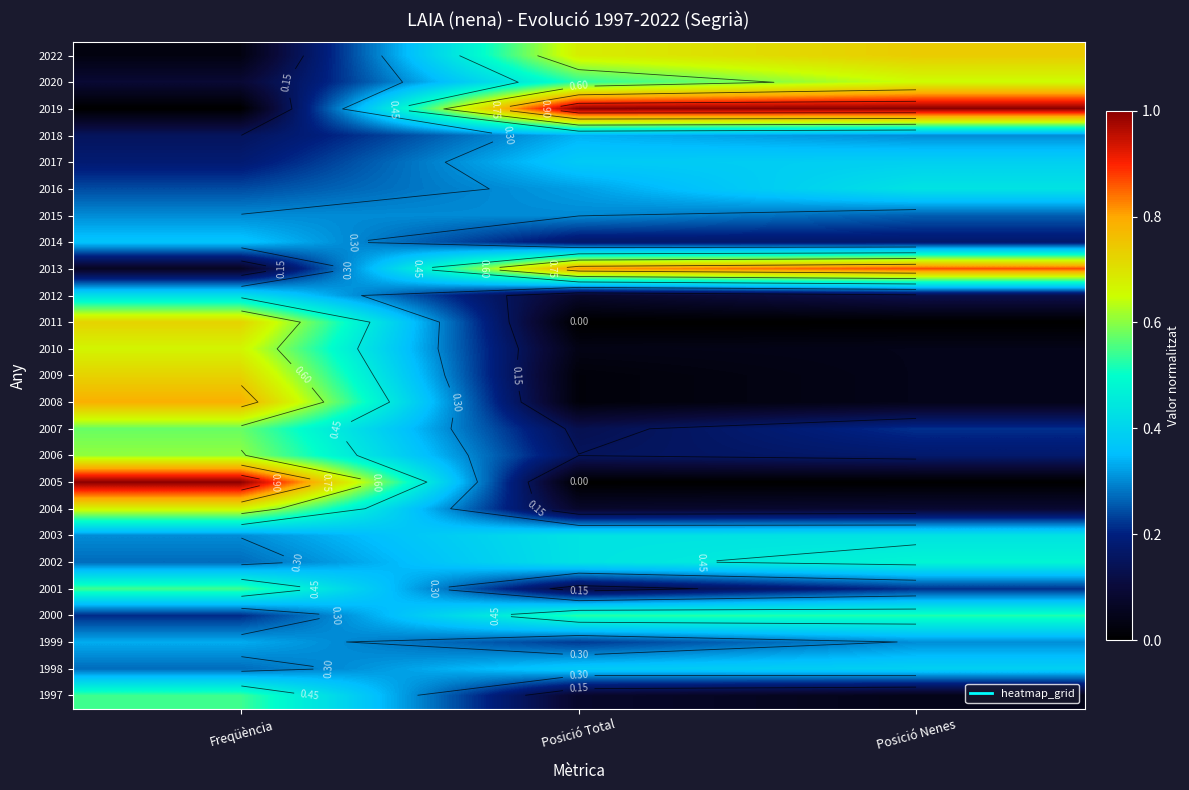

What is the difference between the highest and lowest values at Freqüència?

1.0